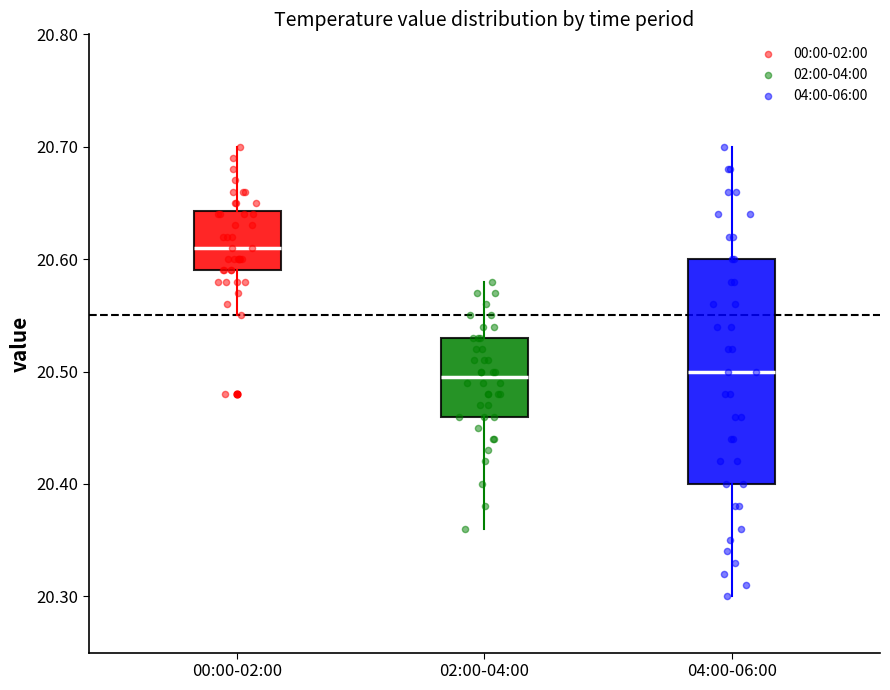

Which box is the tallest, from its lower edge to its upper edge?

04:00-06:00